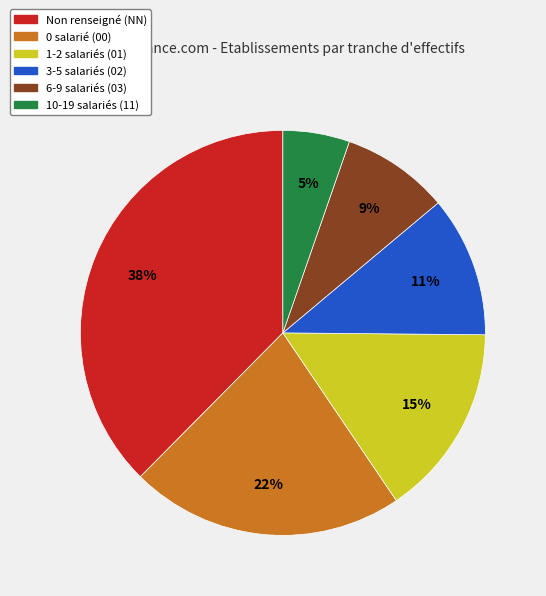

Does 1-2 salariés (01) account for over 50% of the chart?

No